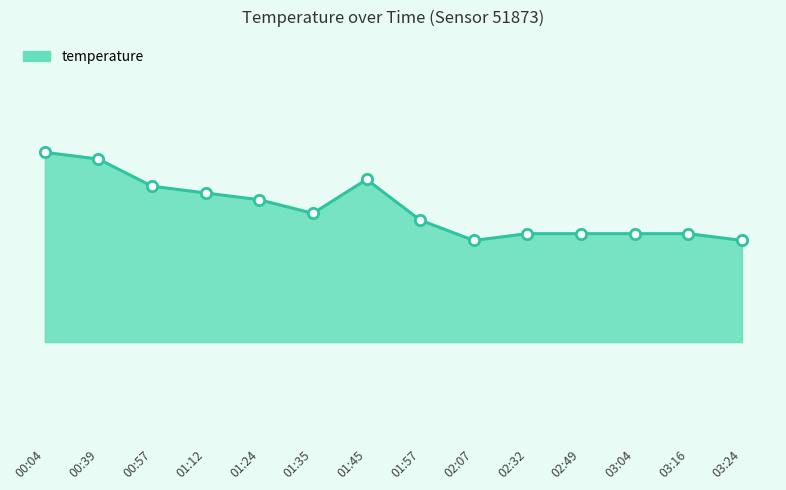

Does the chart have visible grid lines?

No